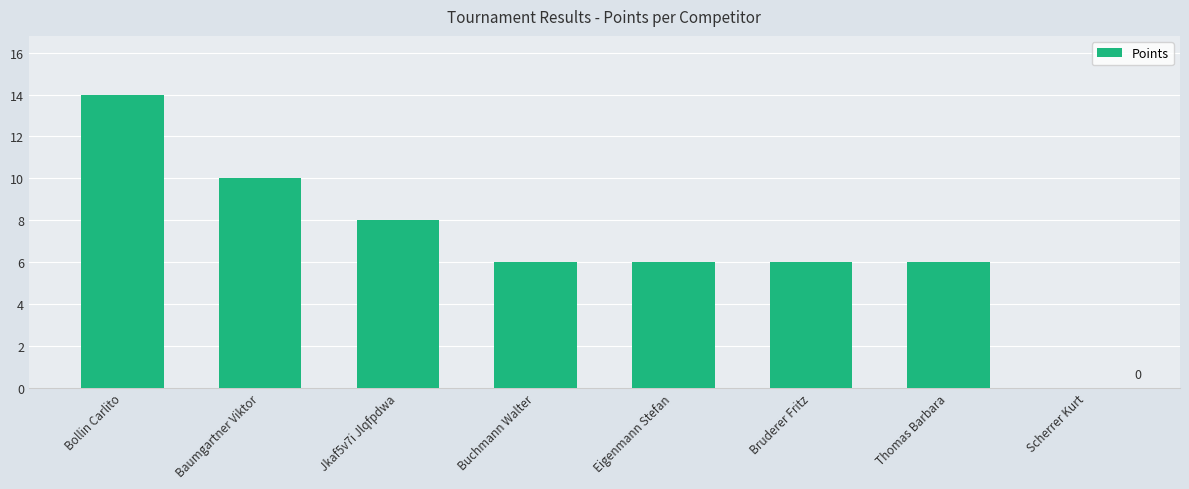

Reading left to right, transcribe all the data shown in this chart.

Bollin Carlito=14	Baumgartner Viktor=10	Jkaf5v7i Jlqfpdwa=8	Buchmann Walter=6	Eigenmann Stefan=6	Bruderer Fritz=6	Thomas Barbara=6	Scherrer Kurt=0